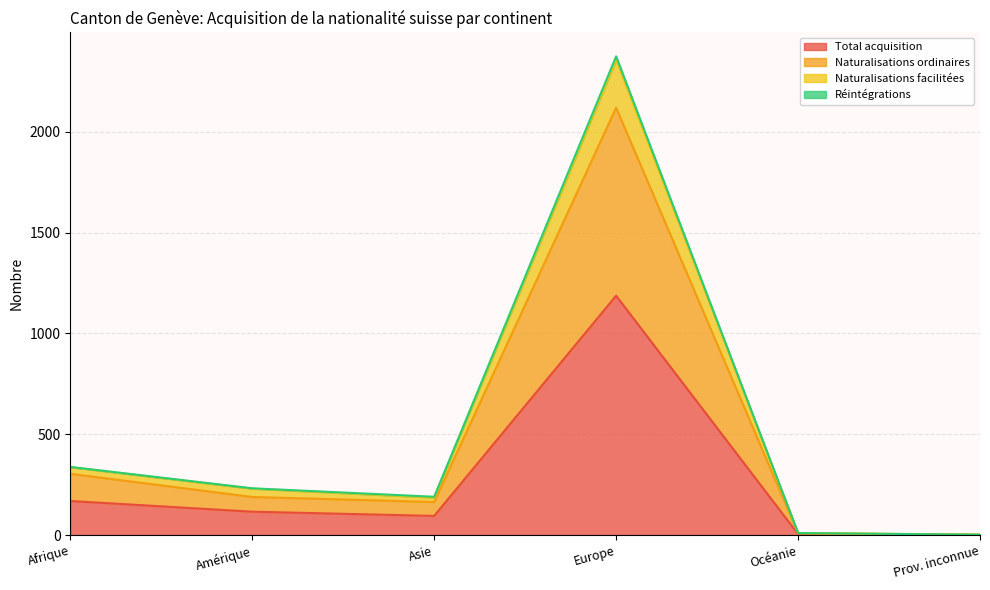

At which category does Naturalisations ordinaires reach its first local valley?

Asie